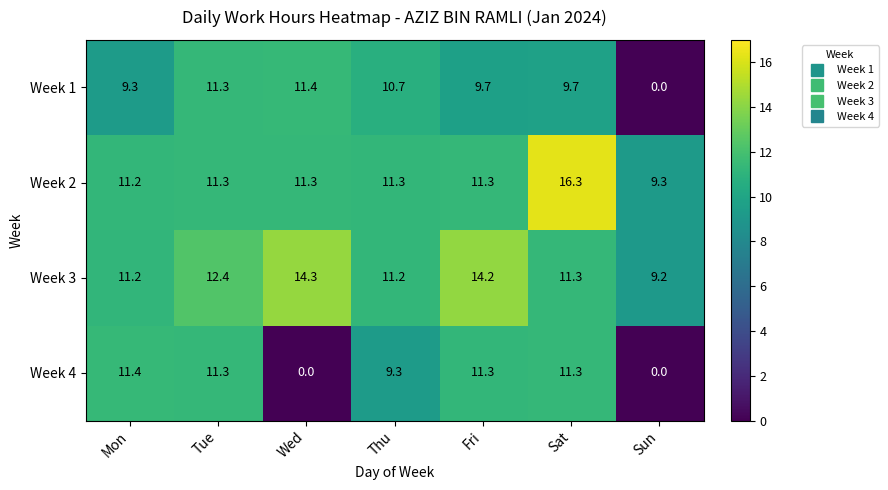

What is the spread (max minus min) of values at Tue?

1.1